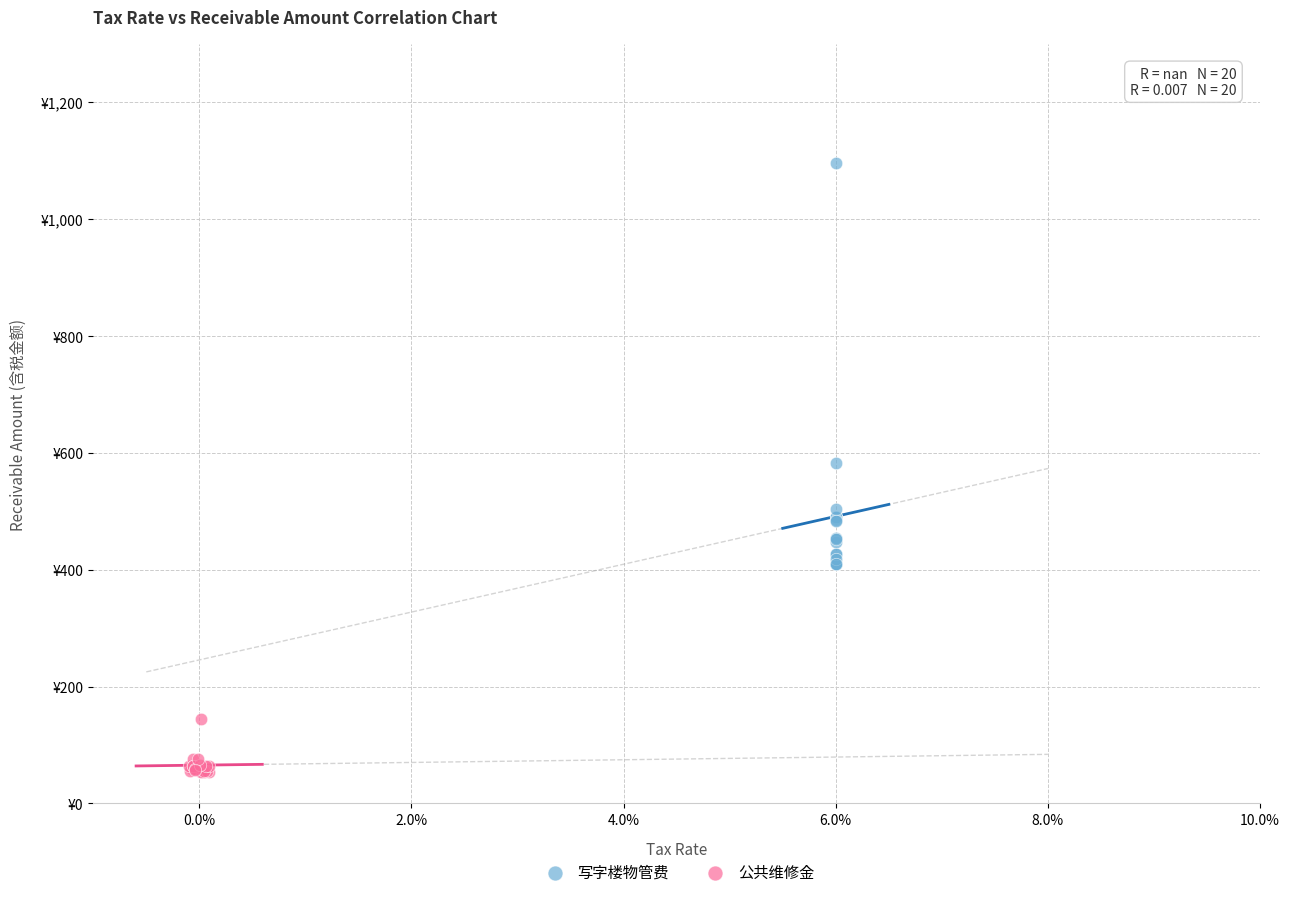

What are all the series names shown in the legend?

写字楼物管费, 公共维修金